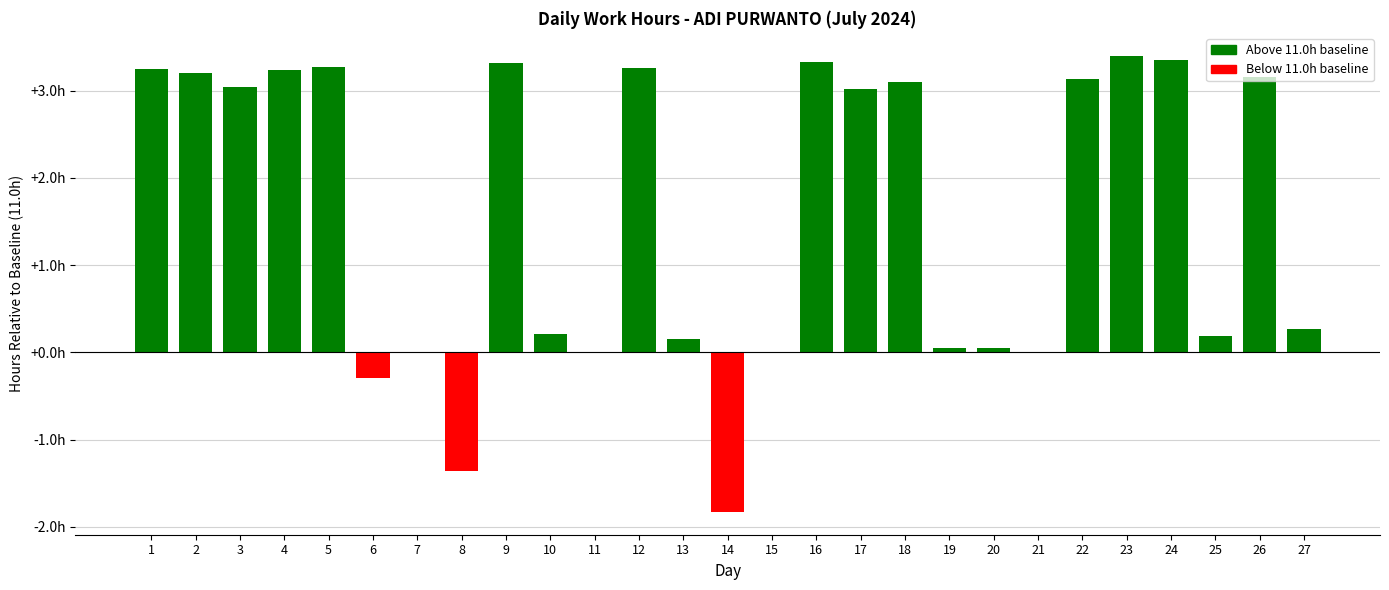

Are the bars horizontal?

No